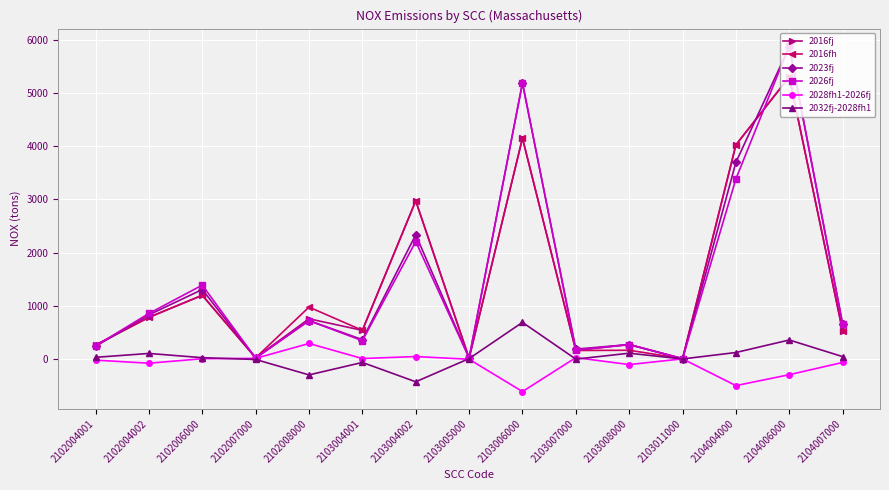

In 2032fj-2028fh1, how many points are higher than both neighbors (excluding endpoints)?

5